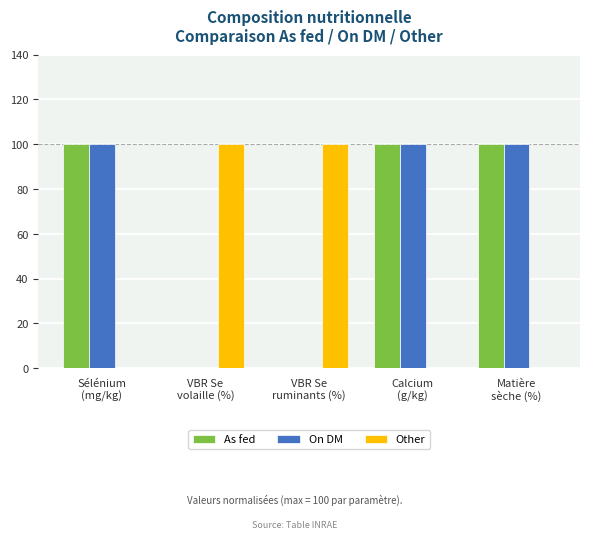

How many groups of bars are there?

5